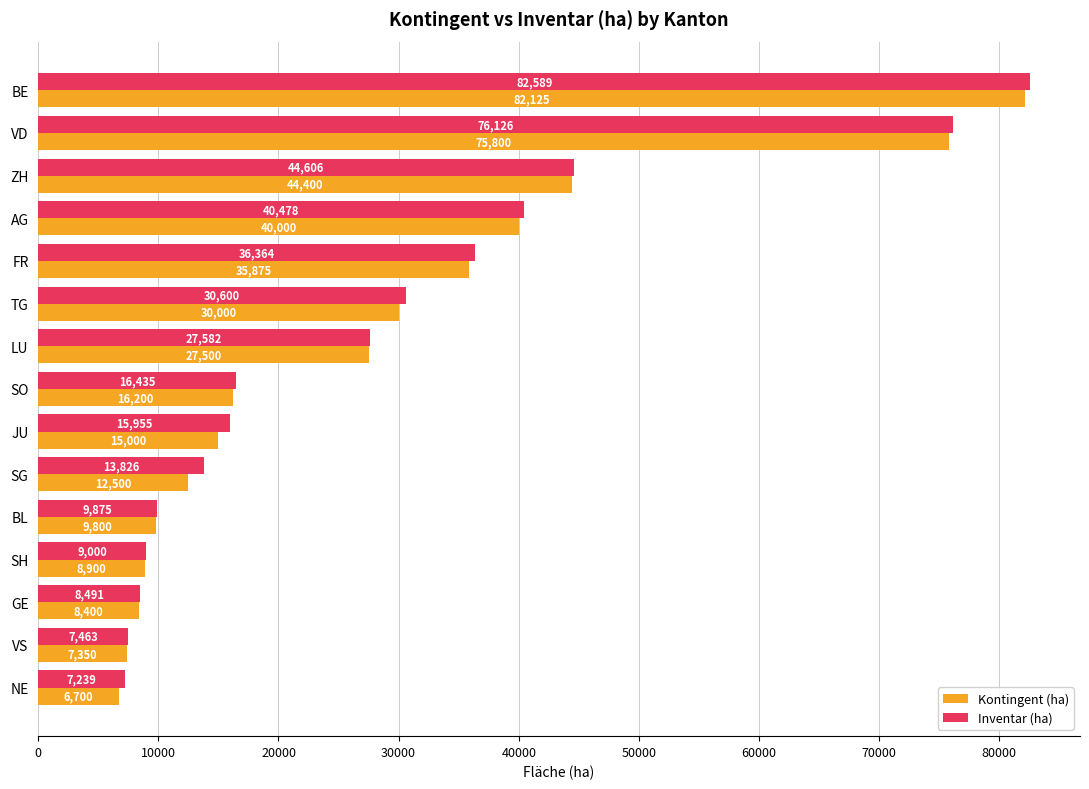

The value of Kontingent (ha) at VS is 11972.1. True or false?

False